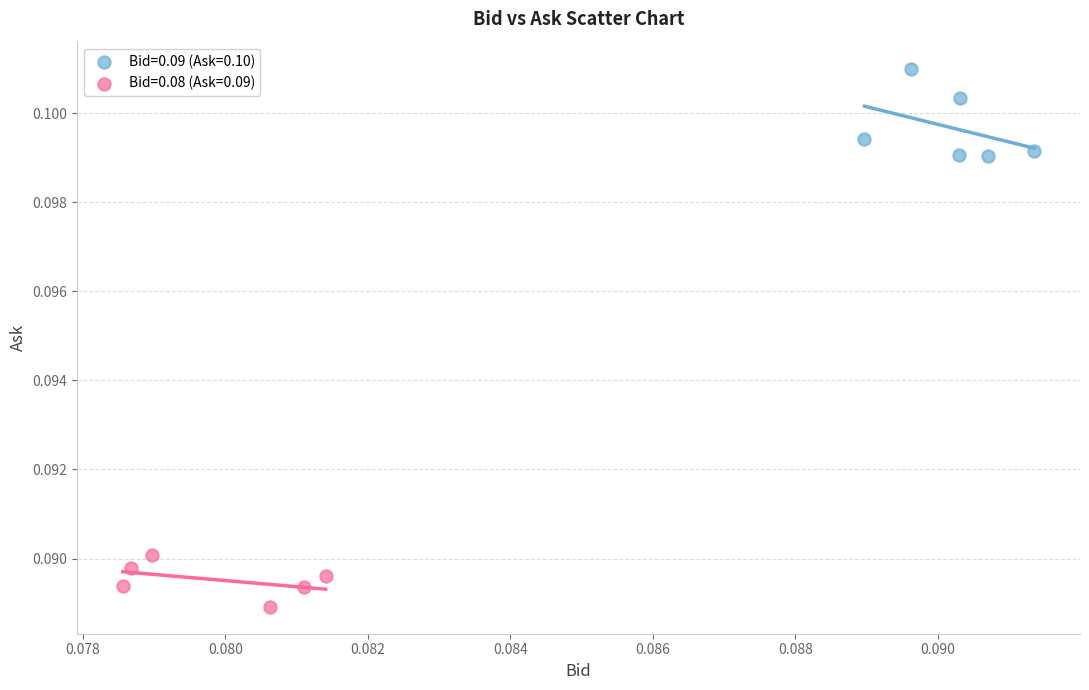

Which series has the widest spread of Y values?

Bid=0.09 (Ask=0.10)